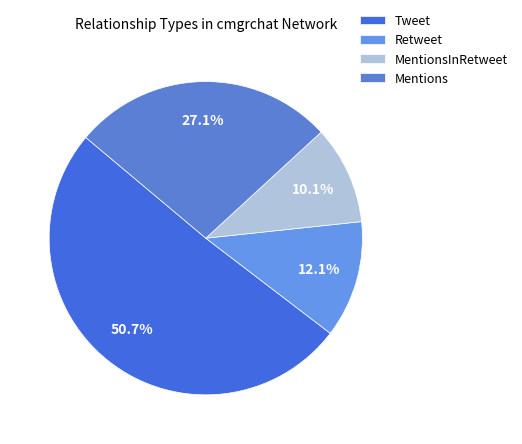

How much of the chart is everything except MentionsInRetweet?

89.9%